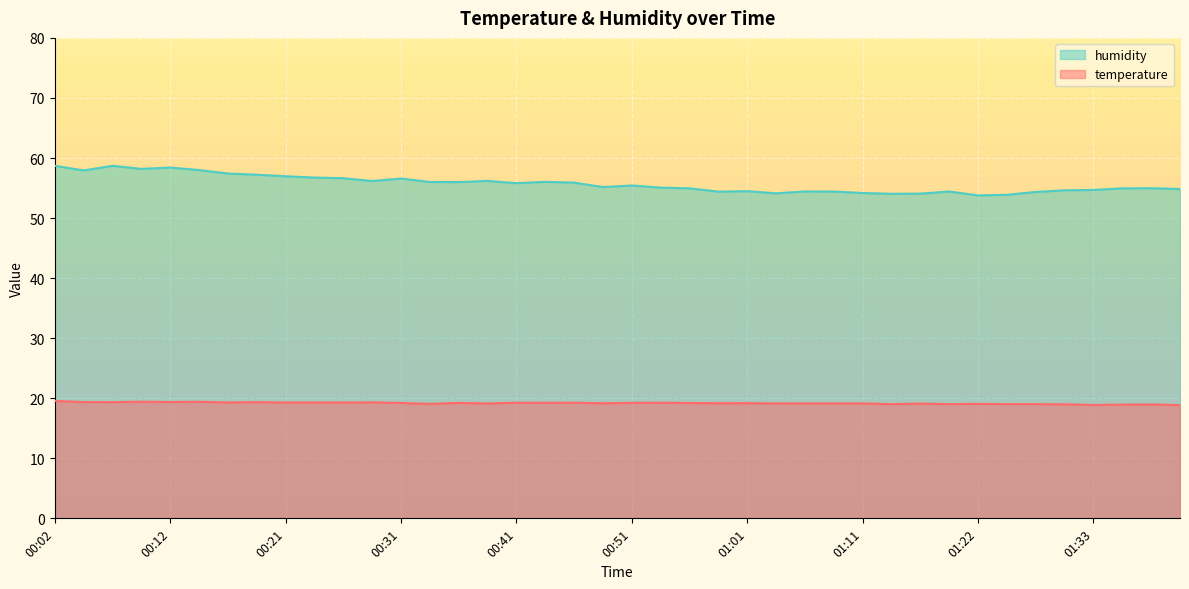

What is the total value across all series at 01:14?

73.1